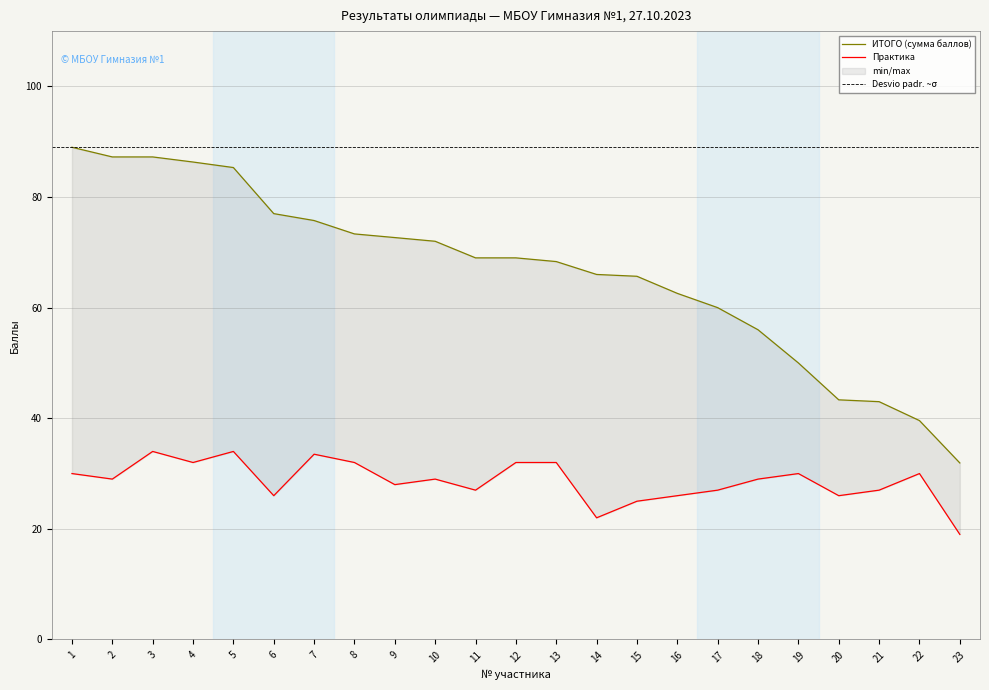

Rank the series by their maximum value, from lowest to highest.

Практика, ИТОГО